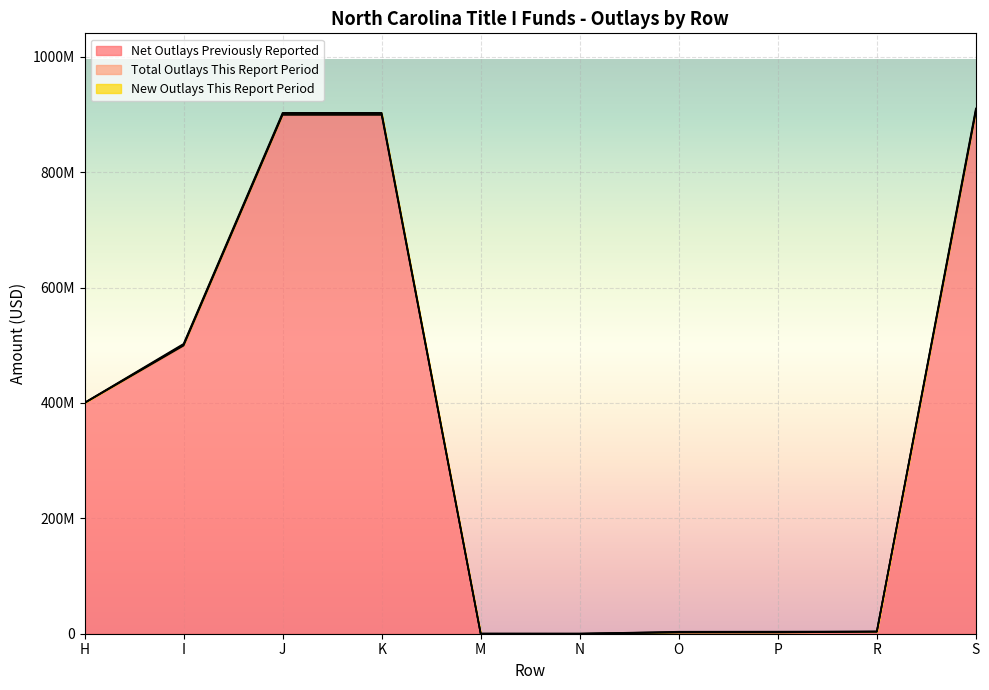

Where is Total Outlays This Report Period nearest to the value 1354401?

I